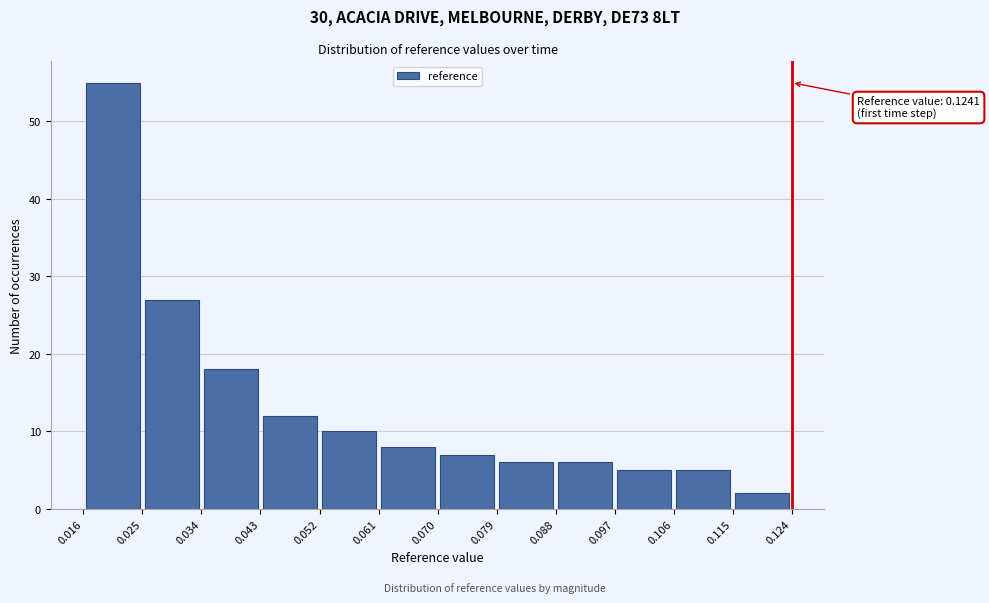

Over which range of the x-axis is the bar tallest?

0.016 to 0.025